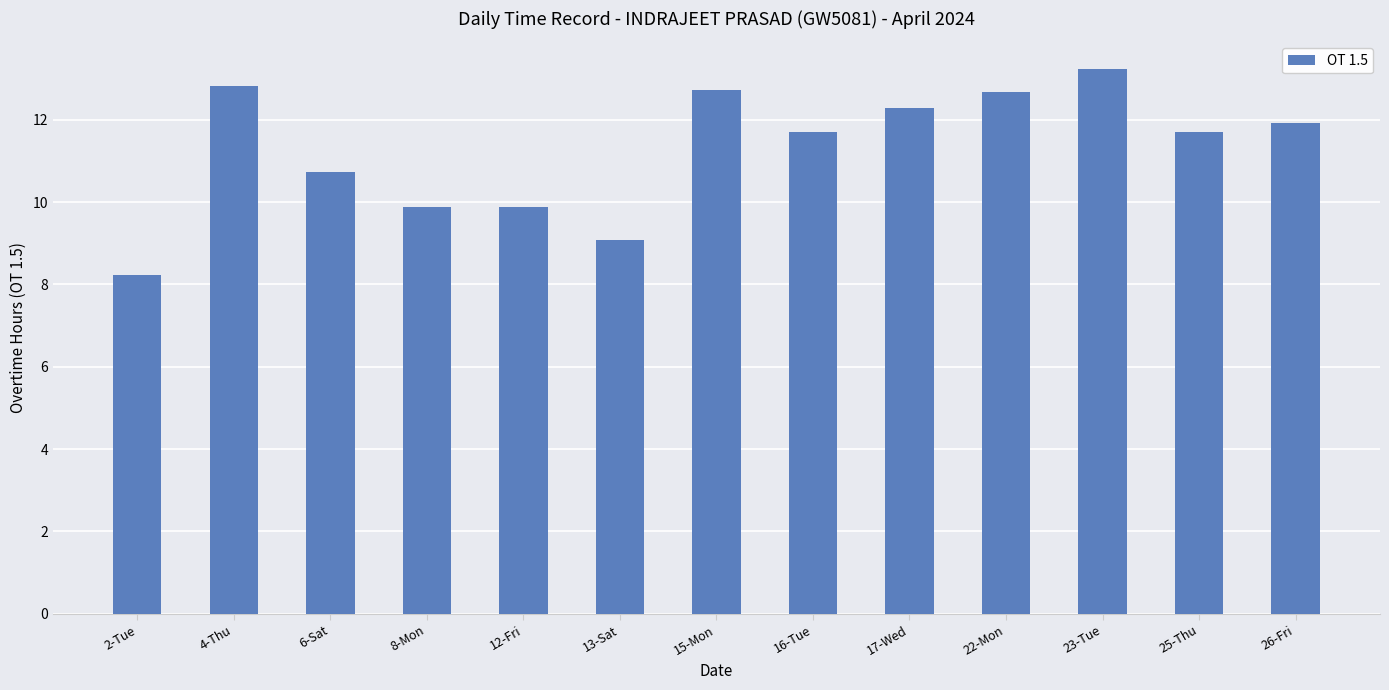

Reading left to right, extract all data points from this chart.

2-Tue=8.2	4-Thu=12.8	6-Sat=10.7	8-Mon=9.9	12-Fri=9.9	13-Sat=9.1	15-Mon=12.7	16-Tue=11.7	17-Wed=12.3	22-Mon=12.7	23-Tue=13.2	25-Thu=11.7	26-Fri=11.9